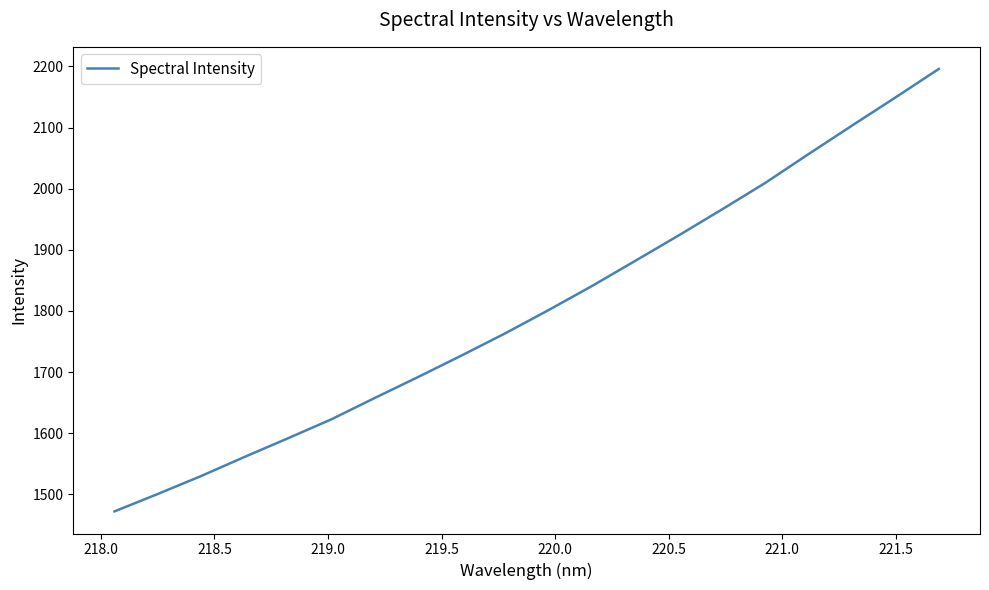

What is the minimum value shown in the chart?

1472.2